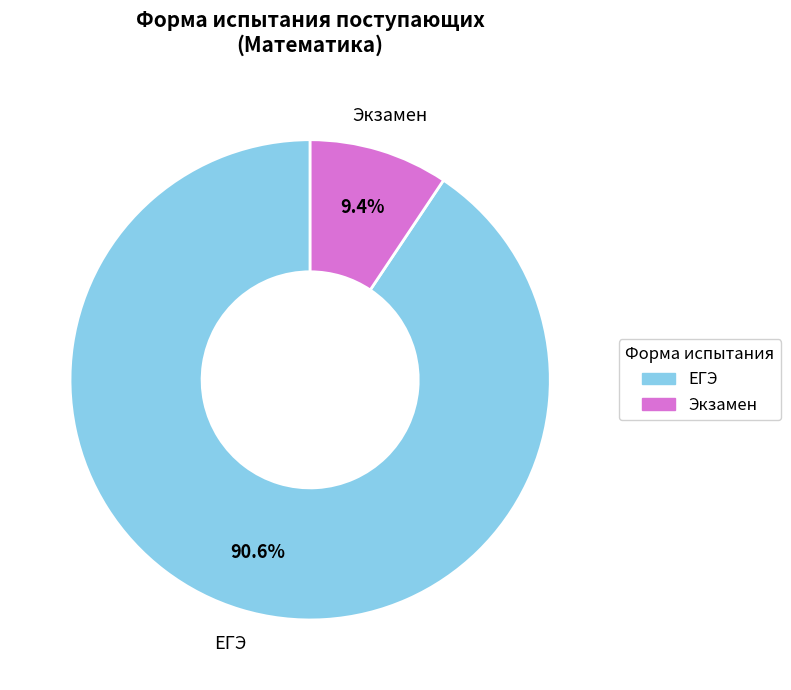

Rank the categories by value from highest to lowest.

ЕГЭ, Экзамен